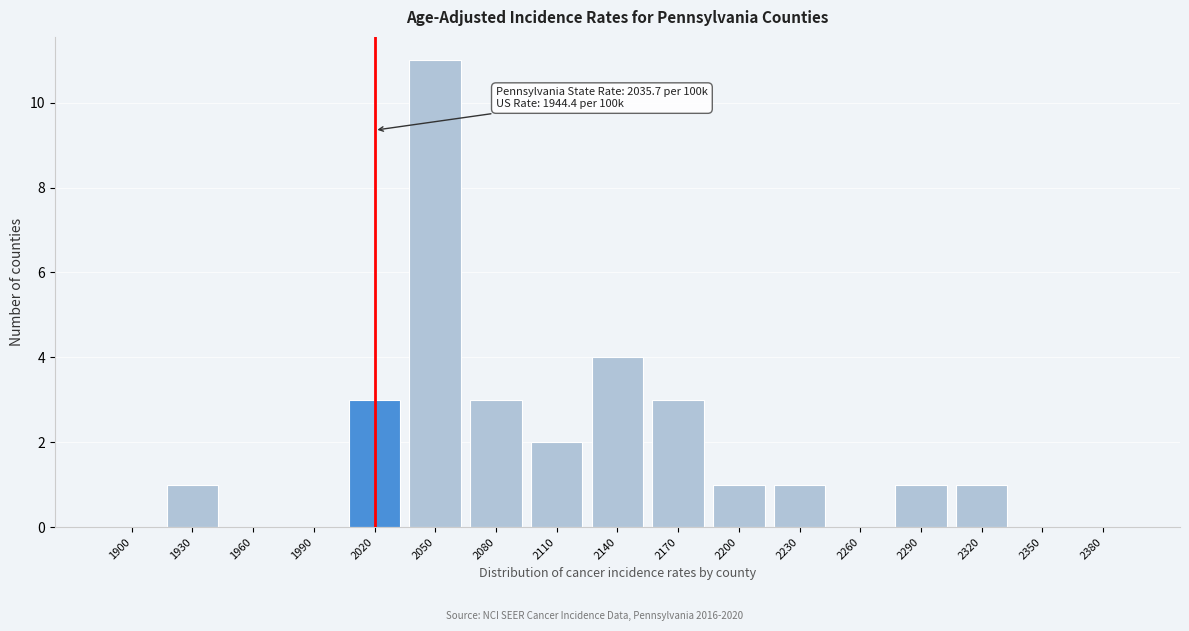

Reading left to right, transcribe all the data shown in this chart.

1900=0	1930=1	1960=0	1990=0	2020=3	2050=11	2080=3	2110=2	2140=4	2170=3	2200=1	2230=1	2260=0	2290=1	2320=1	2350=0	2380=0